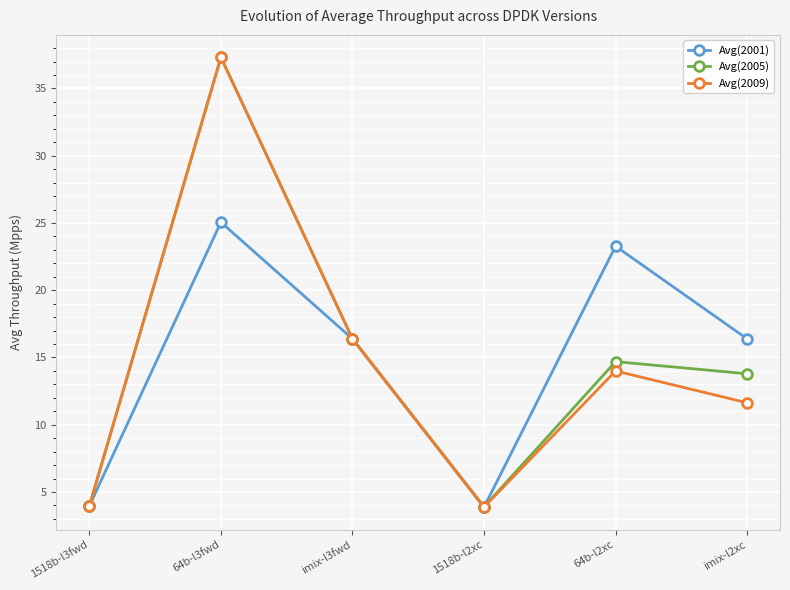

The value of Avg(2009) at 64b-l2xc is 14.0. True or false?

True